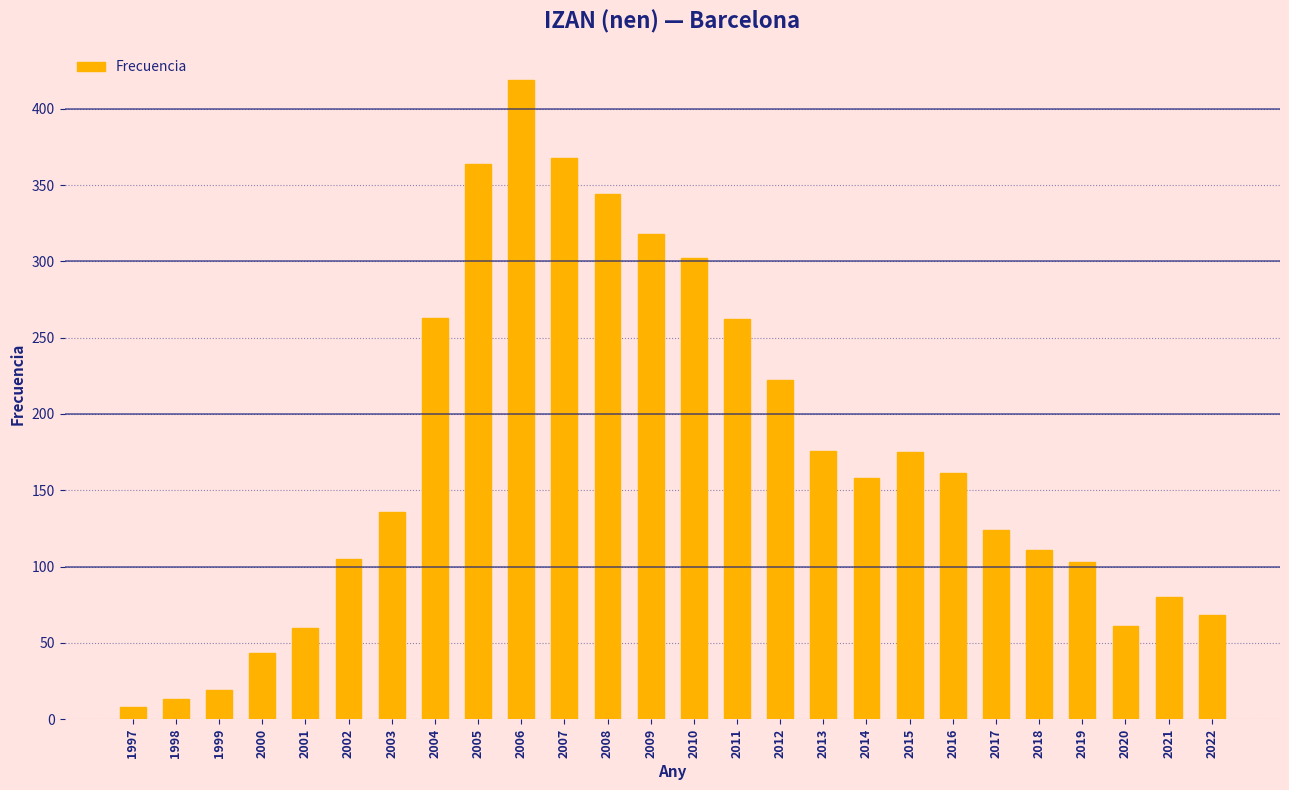

What is the sum of the values at 2001 and 2021?

140